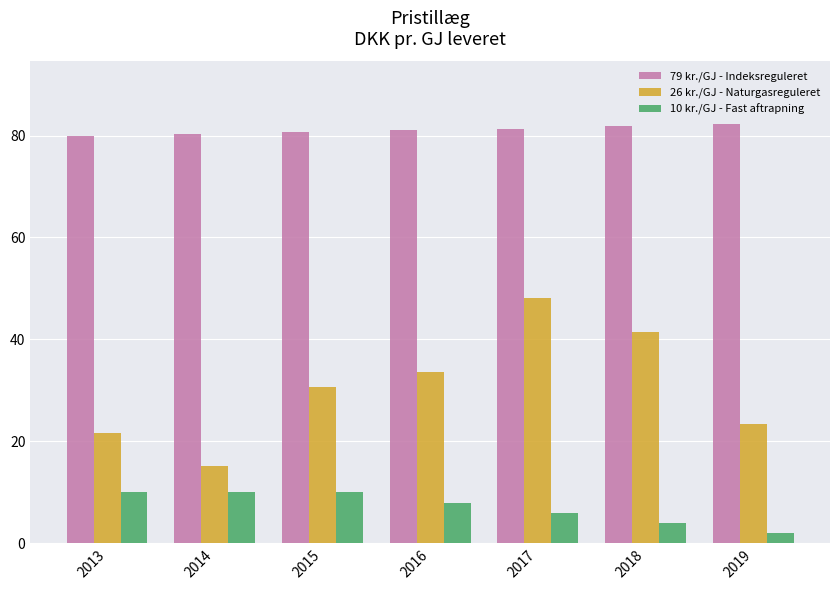

Rank the series by their maximum value, from lowest to highest.

10 kr./GJ - Fast aftrapning, 26 kr./GJ - Naturgasreguleret, 79 kr./GJ - Indeksreguleret